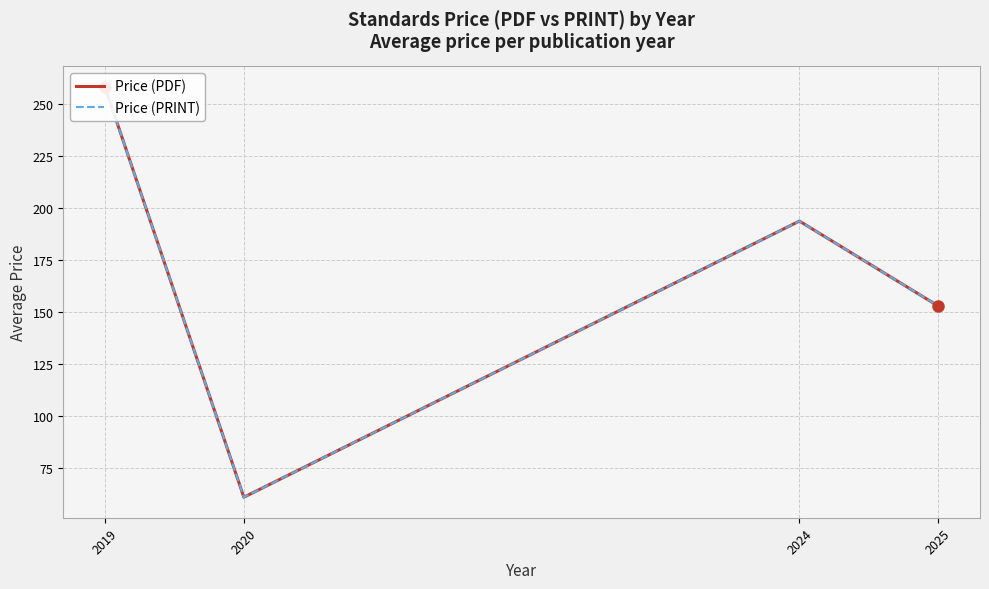

What is the total value across all series at 2020?

122.0